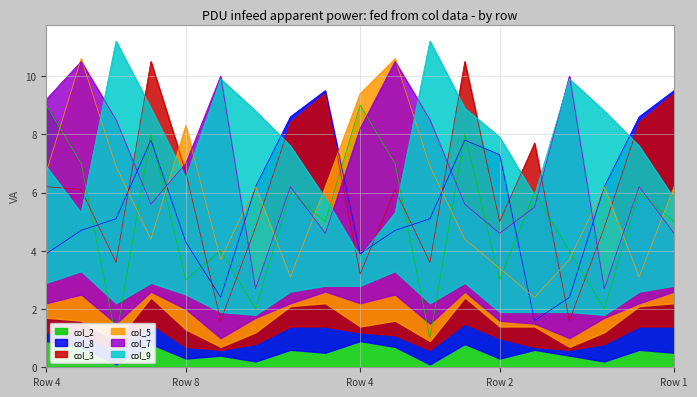

What is the value of the col_9 point at the 7th from the left?

8.8